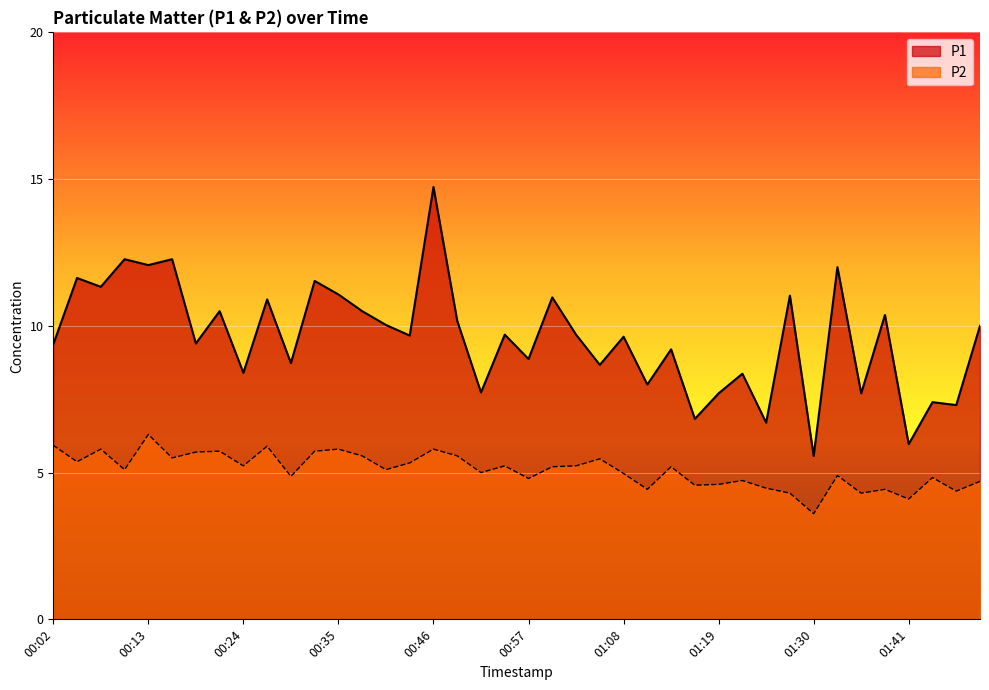

Is the value of P1 at 00:07 greater than the value of P2 at 00:10?

Yes